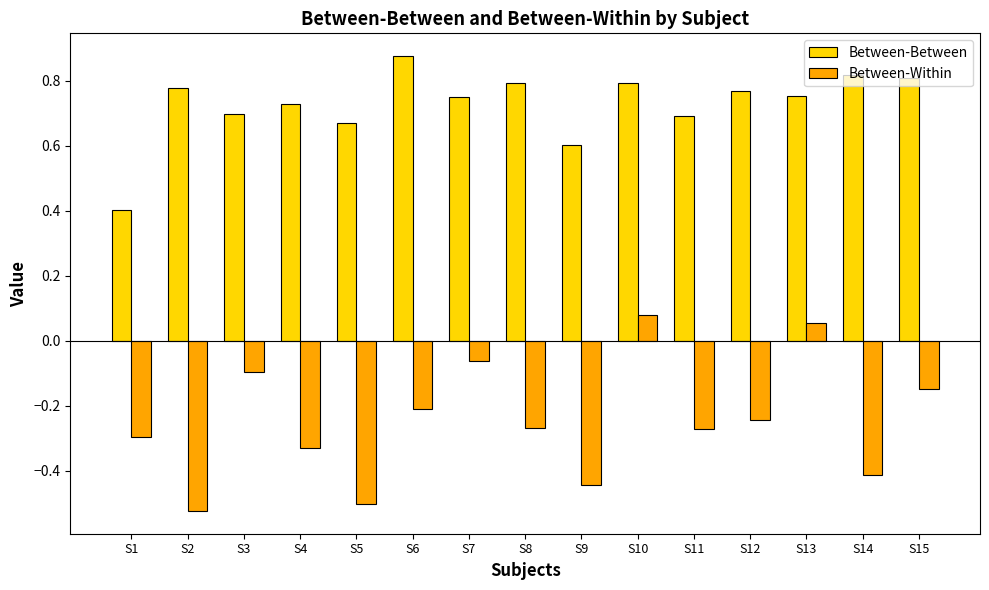

What is the difference between the maximum and minimum values in the Between-Between series?

0.5